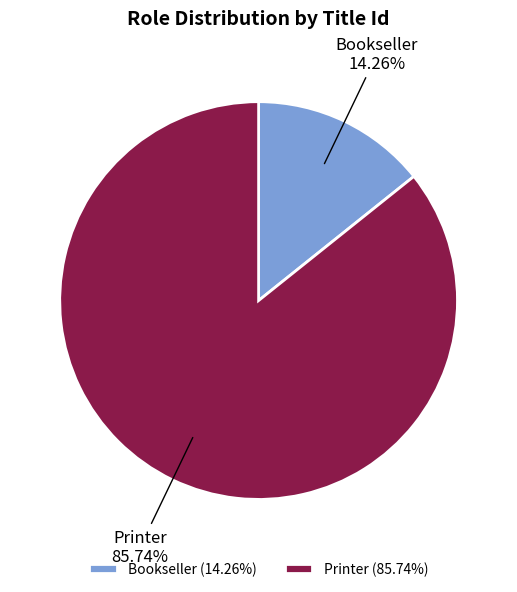

To the nearest percent, what is the average slice percentage?

50%